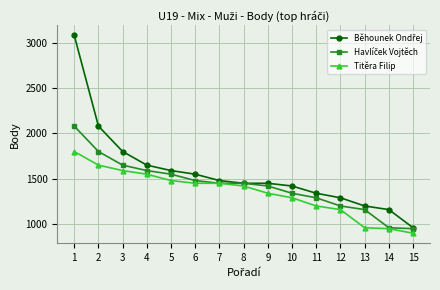

What is the value of the Titěra Filip point at the 11th from the left?

1200